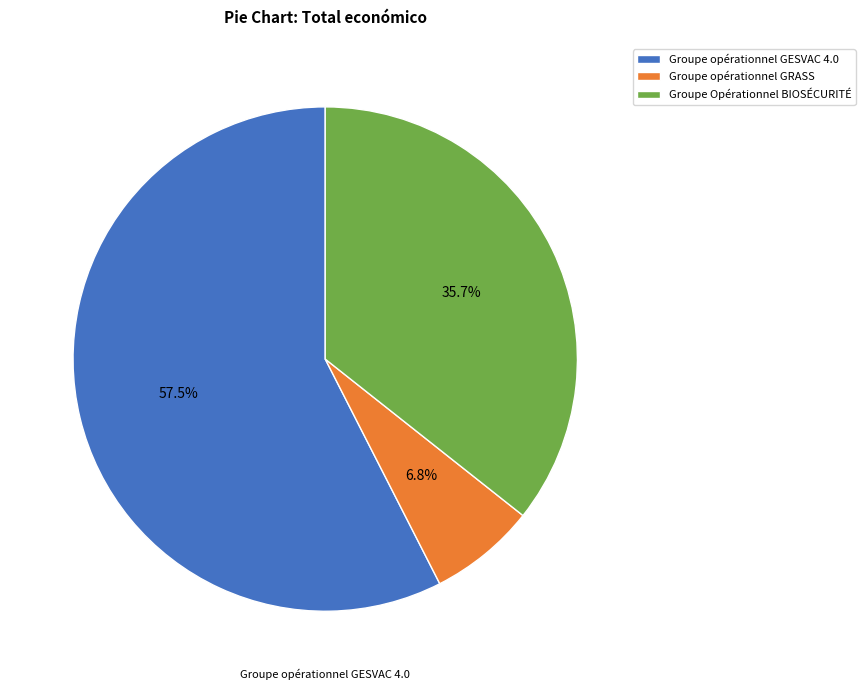

Rank the categories by value from lowest to highest.

Groupe opérationnel GRASS, Groupe Opérationnel BIOSÉCURITÉ, Groupe opérationnel GESVAC 4.0